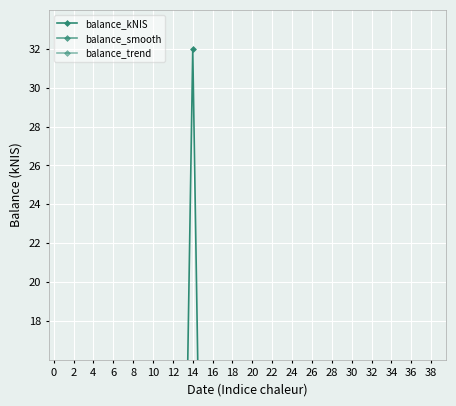

What is the label of the 29th point from the left?

28